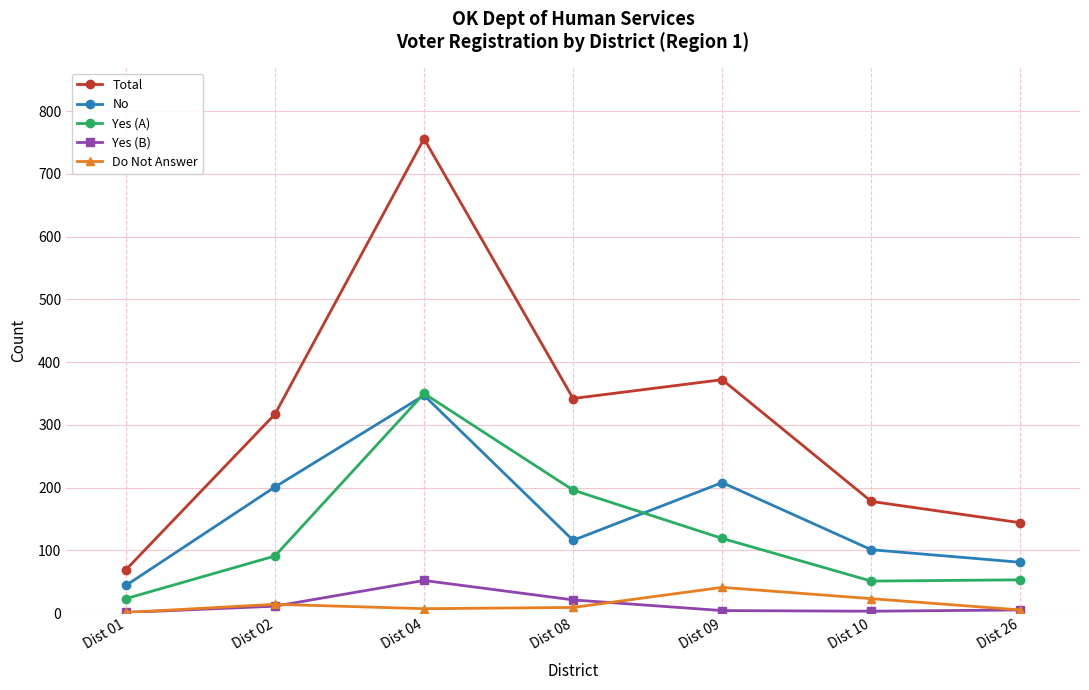

Which series has the widest spread of values?

Total